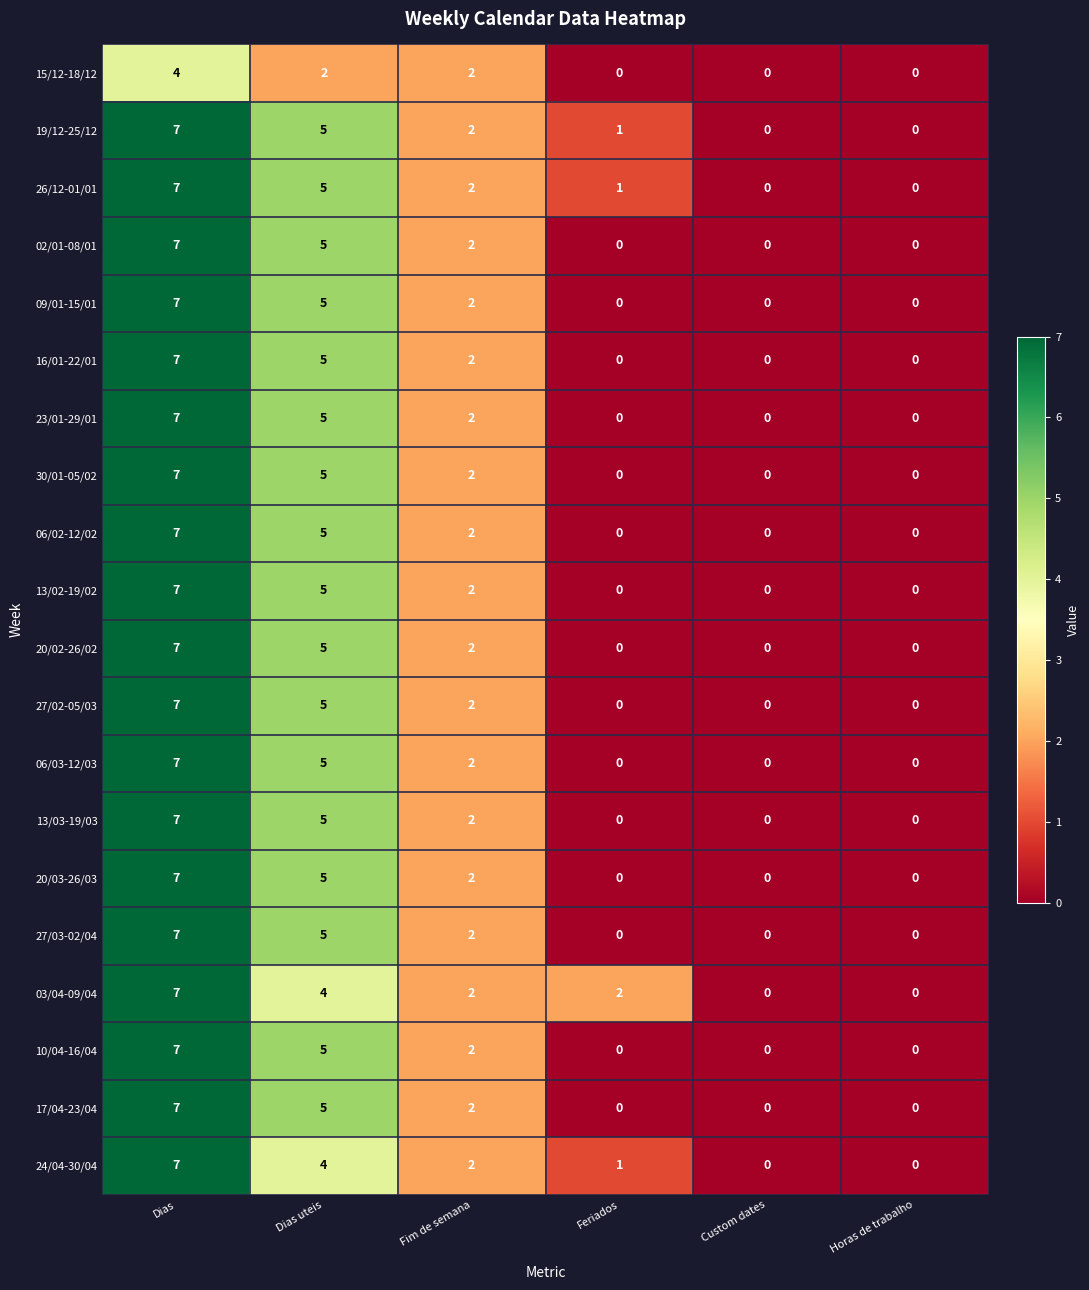

Is the value of 27/03-02/04 at Horas de trabalho greater than the value of 15/12-18/12 at Fim de semana?

No